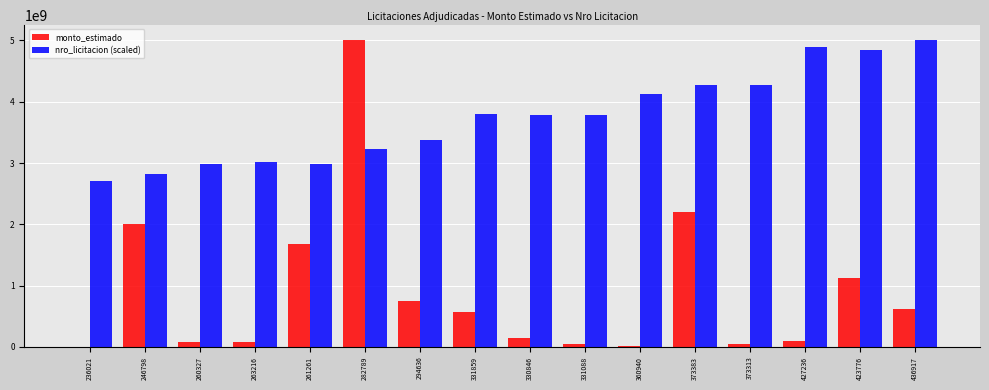

Which series has the largest total across all categories?

nro_licitacion (scaled)